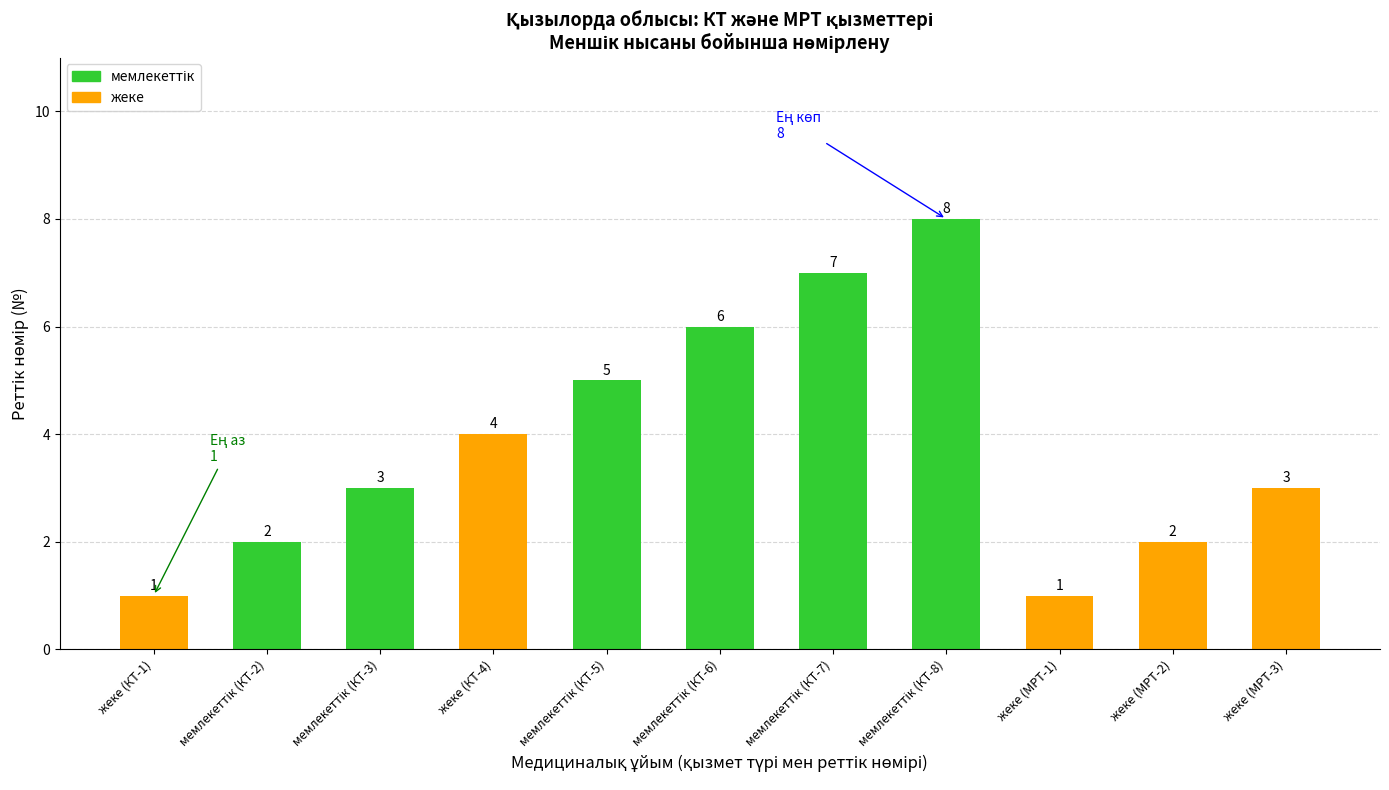

What is the greatest value displayed?

8